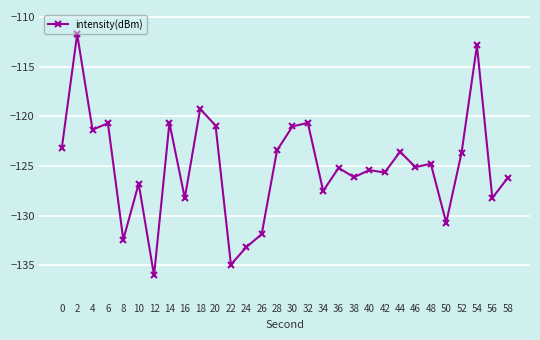

Which has a higher value, 32 or 38?

32